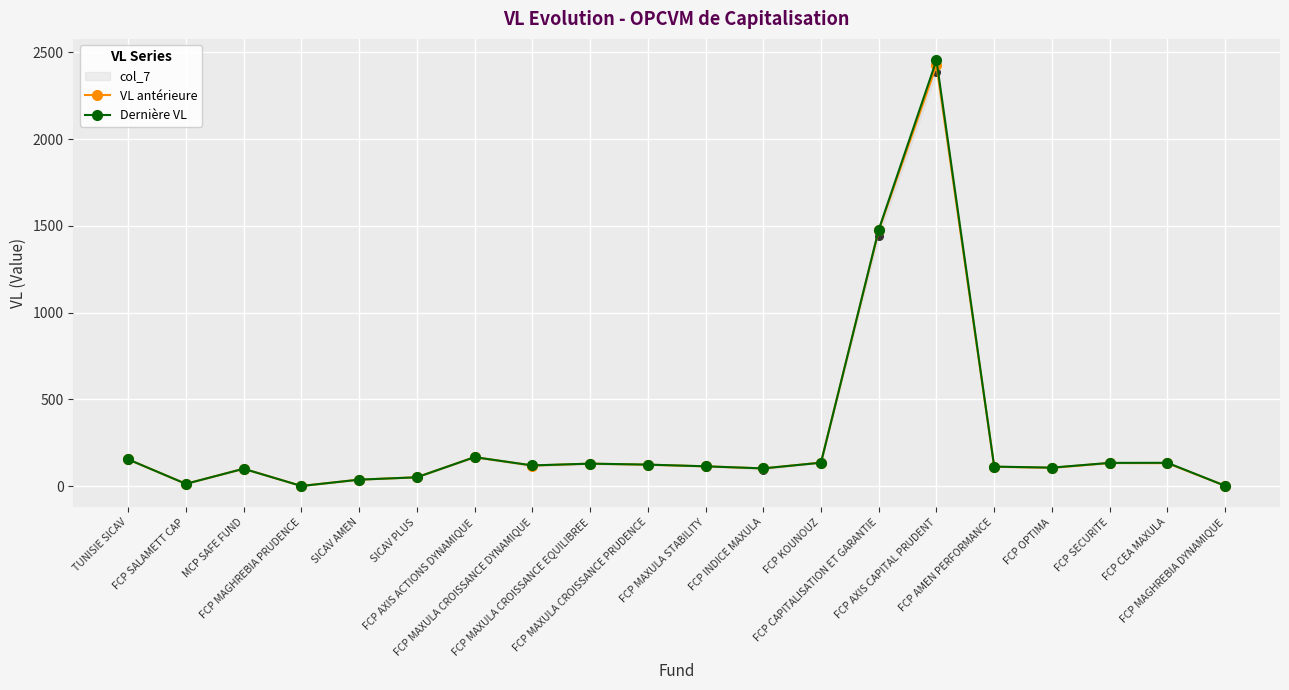

Which series has the widest spread of Y values?

Dernière VL